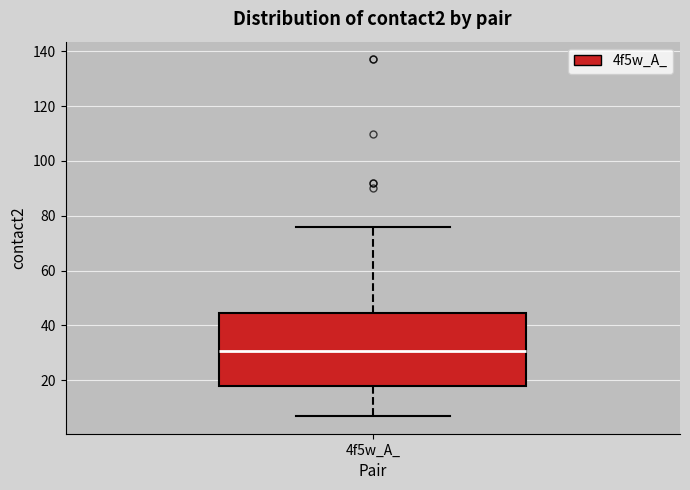

Transcribe this box plot: give where the median line is, the range the box spans, and where the two whiskers end, as read against the y-axis. The values are not printed on the chart, so give them approximately, as read against the axis.

median 30, box 18 to 44, whiskers 8 to 76